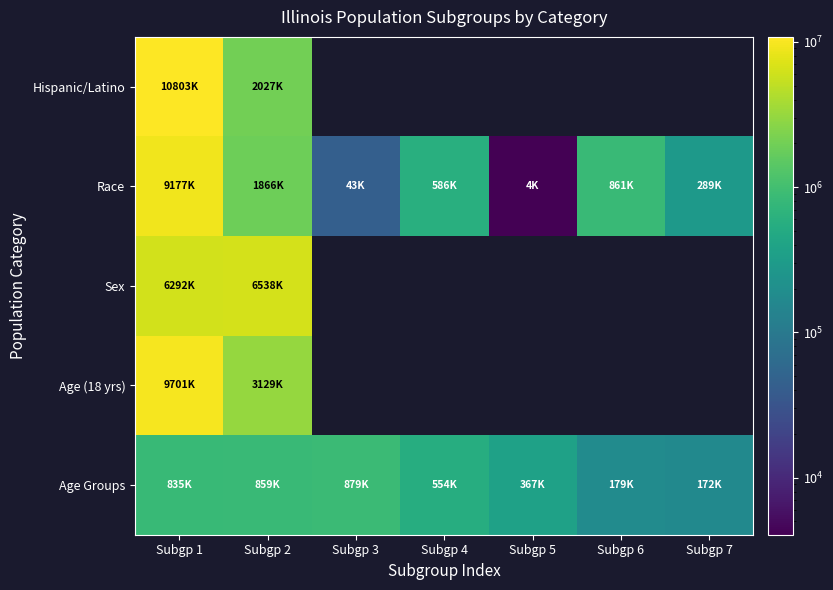

Rank the series by their maximum value, from highest to lowest.

Hispanic/Latino, Age (18 yrs), Race, Sex, Age Groups